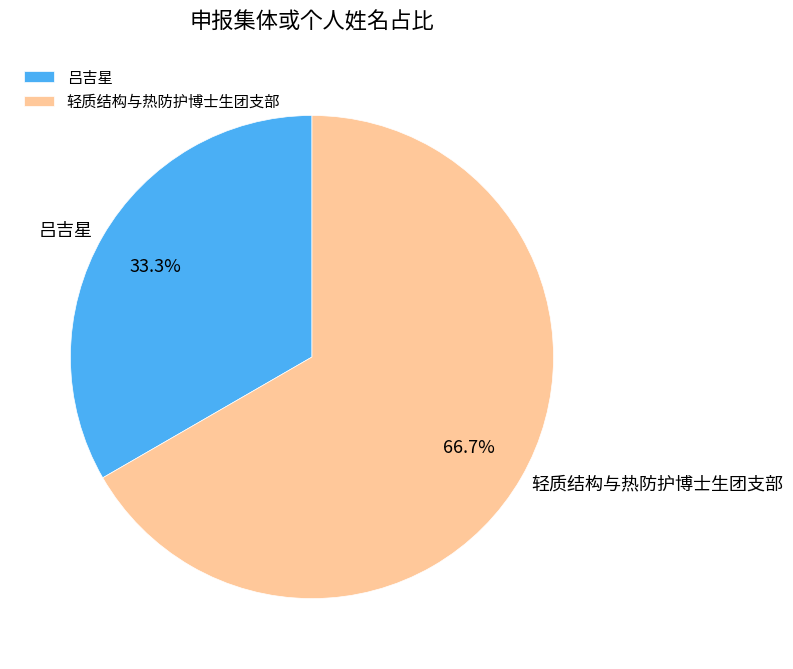

Which slice is the smallest?

吕吉星